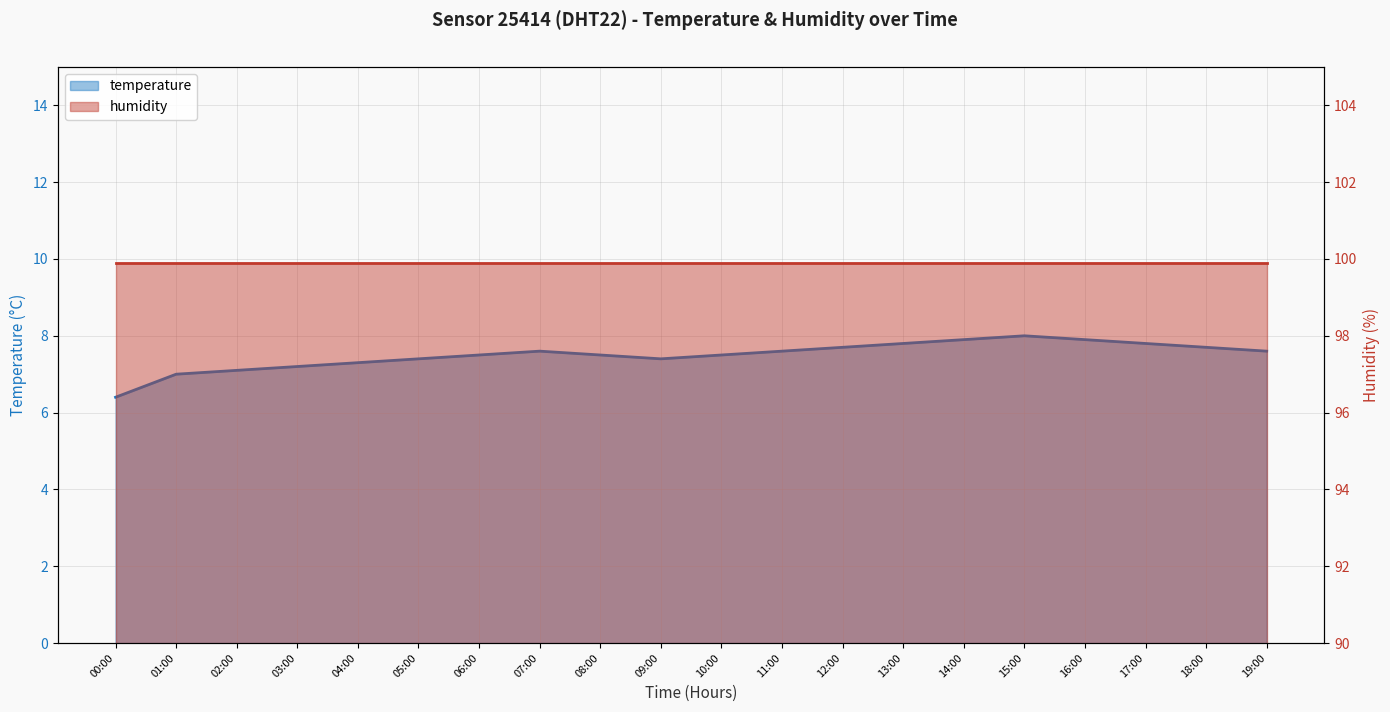

List the labels in order of value, smallest first.

00:00, 01:00, 02:00, 03:00, 04:00, 05:00, 09:00, 06:00, 08:00, 10:00, 07:00, 11:00, 19:00, 12:00, 18:00, 13:00, 17:00, 14:00, 16:00, 15:00